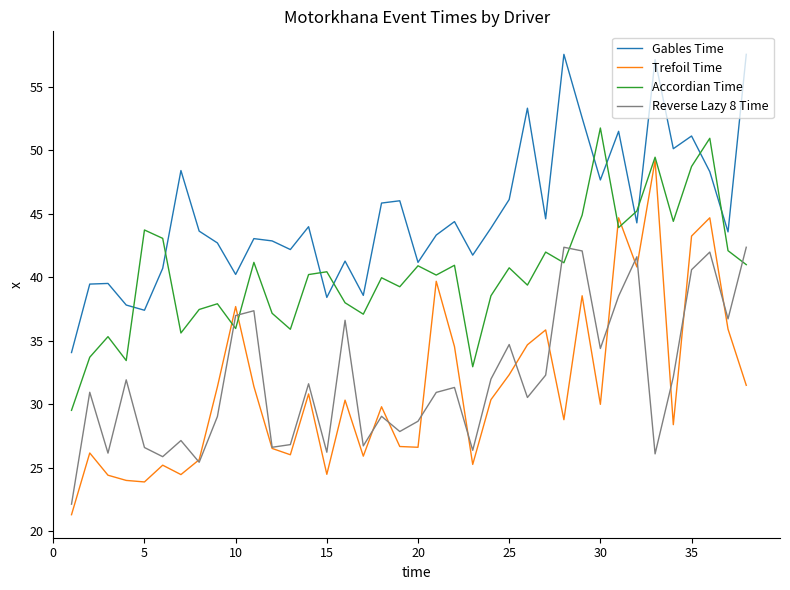

How many lines are shown in the chart?

4